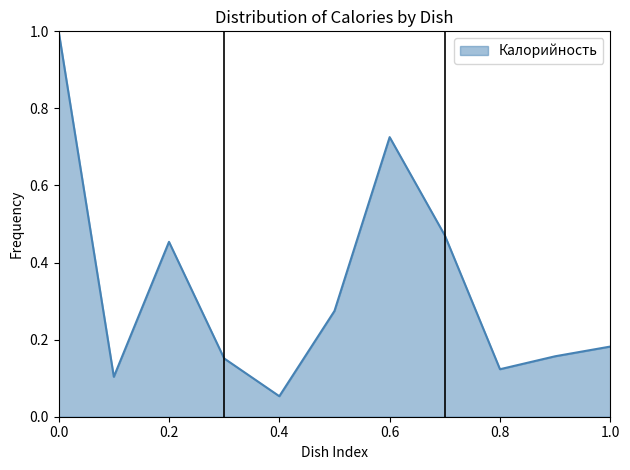

What is the greatest value displayed?

1.0